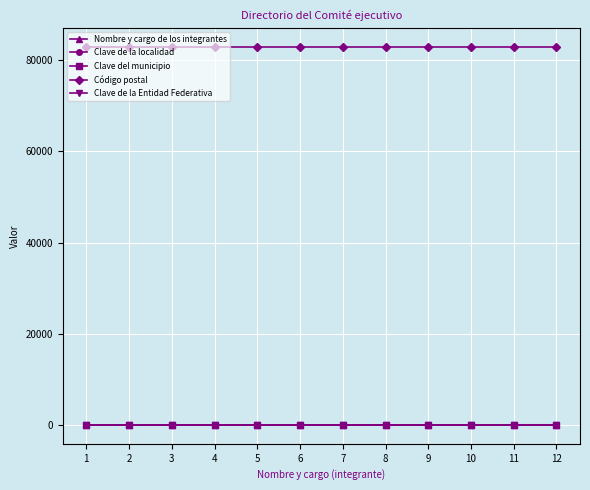

What is the sum of the Código postal values at 9 and 2?

166000